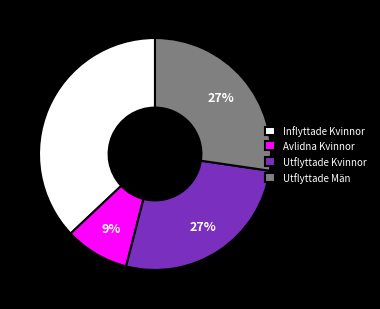

To the nearest percent, what portion does Inflyttade Kvinnor represent?

37%